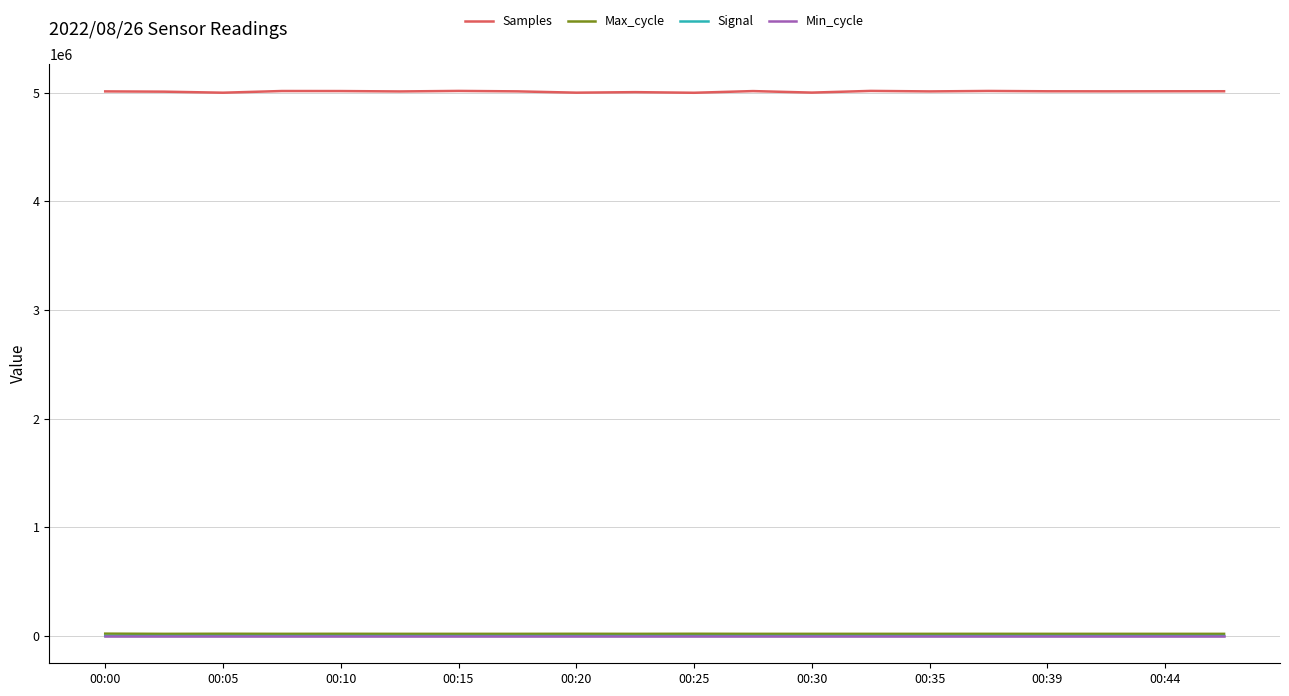

What is the average value of the Signal series?

-57